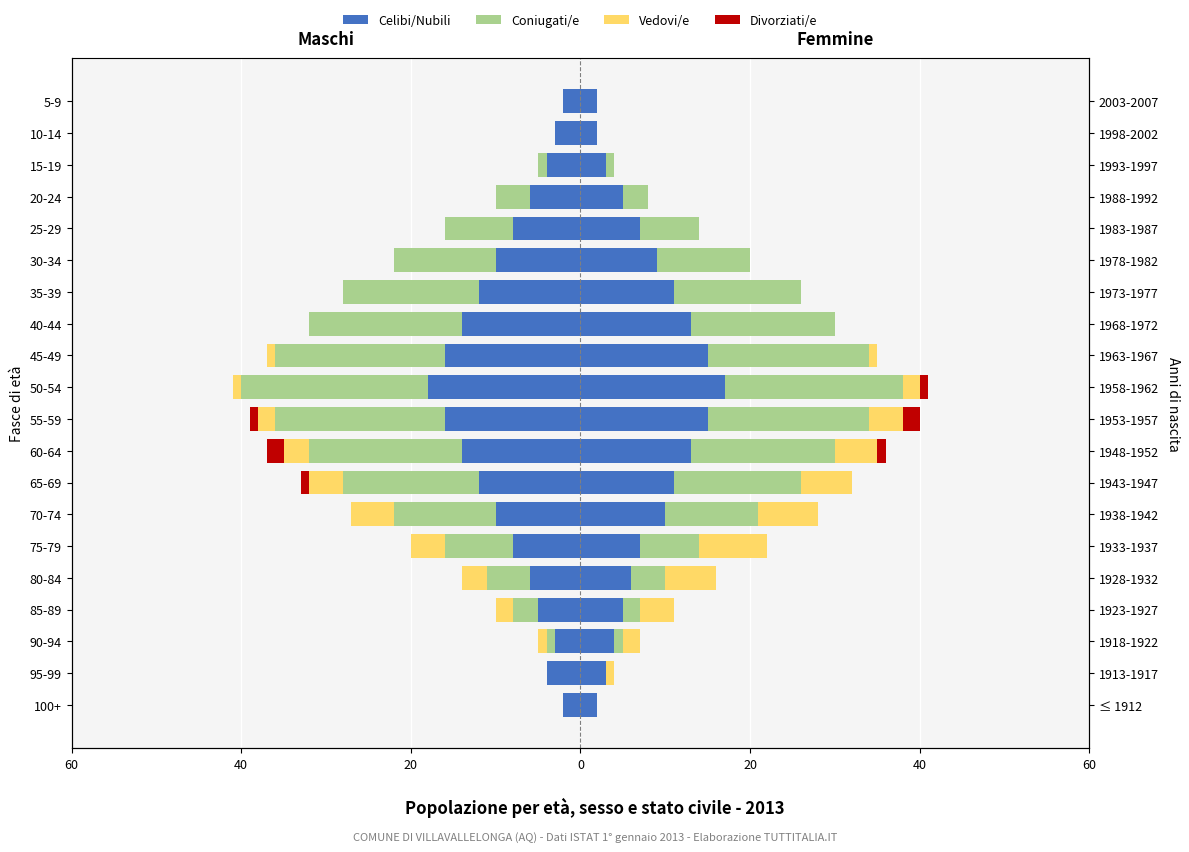

The value of Coniugati/e at 15-19 is -1. True or false?

True